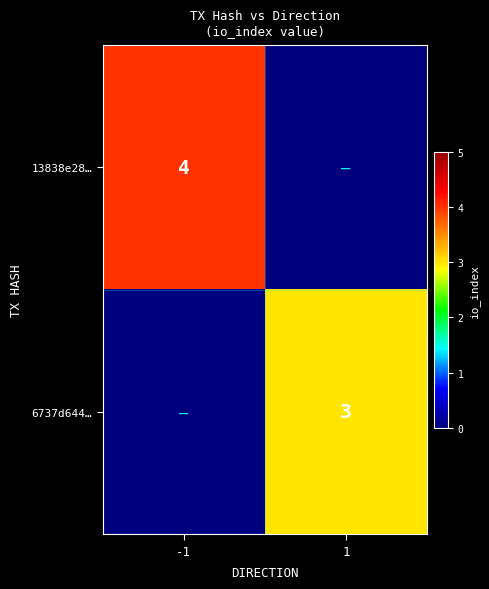

The 13838e28… series shows 4 at -1. True or false?

True